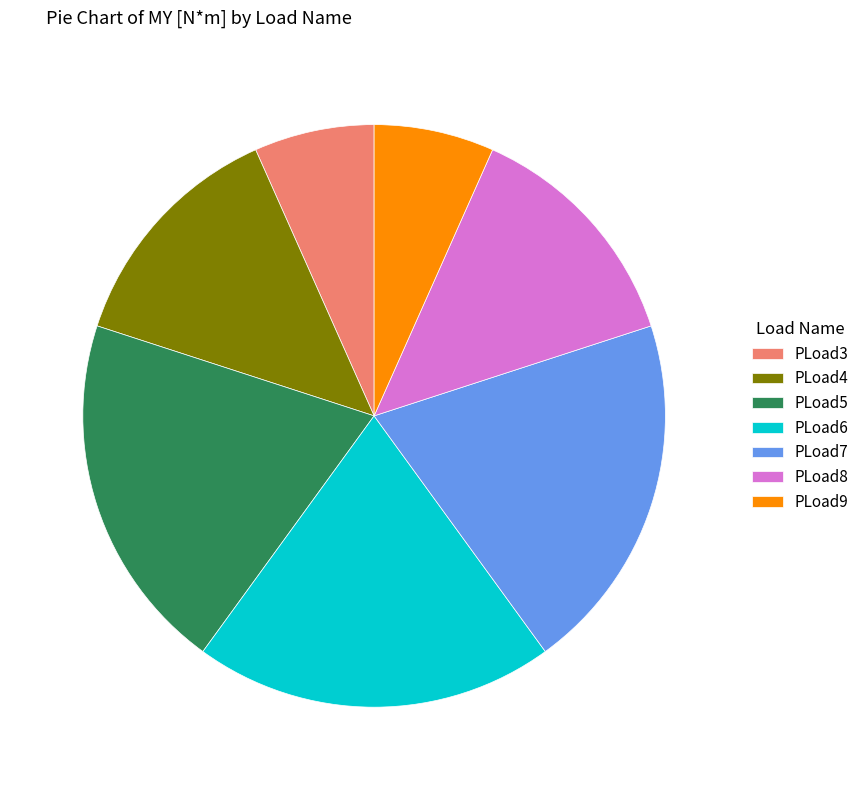

Count the number of slices in the pie.

7